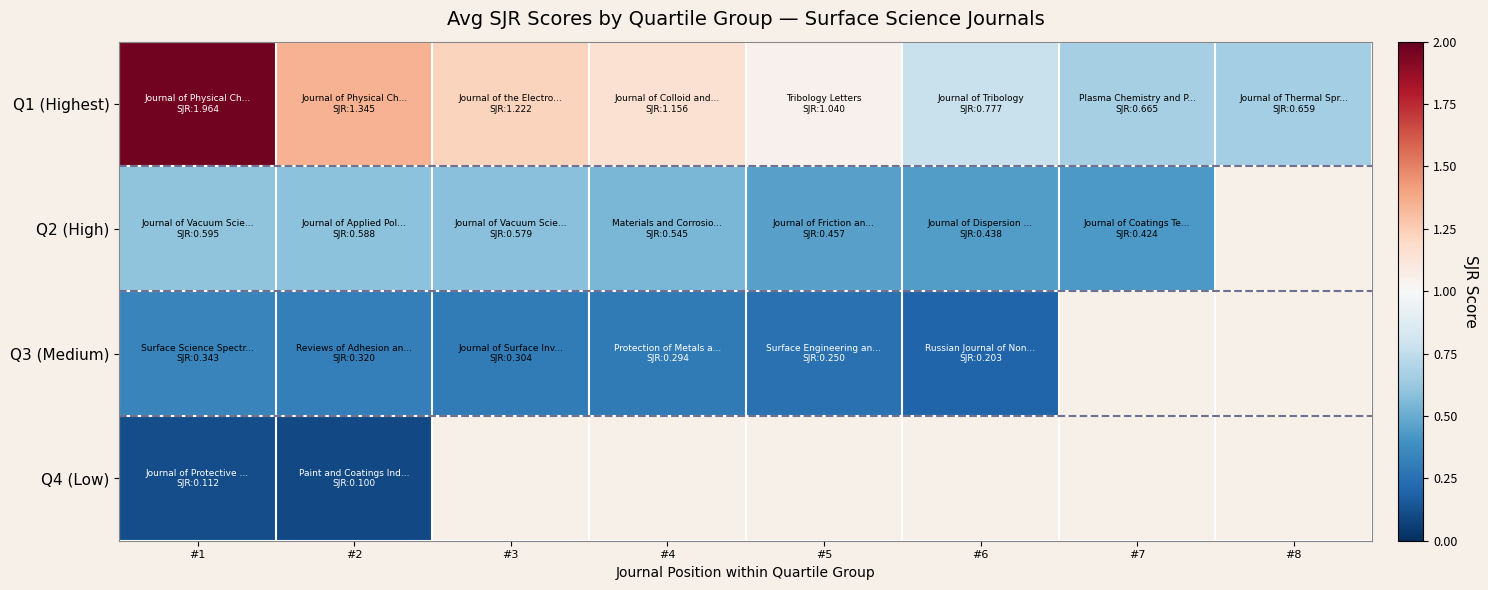

The value of Q1 (Highest) at #7 is 0.7. True or false?

True